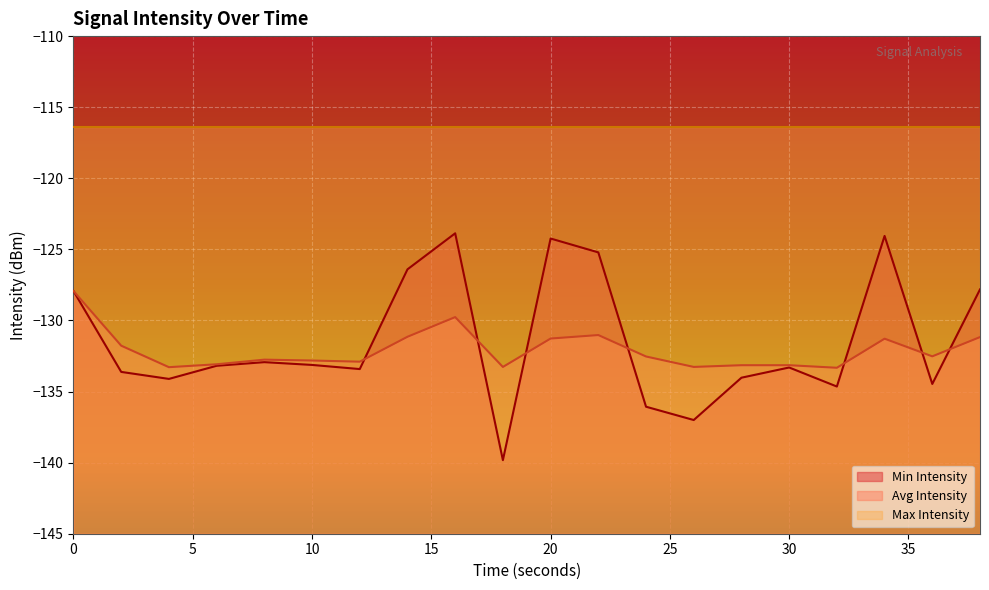

What is the spread (max minus min) of values at 22?

5.8